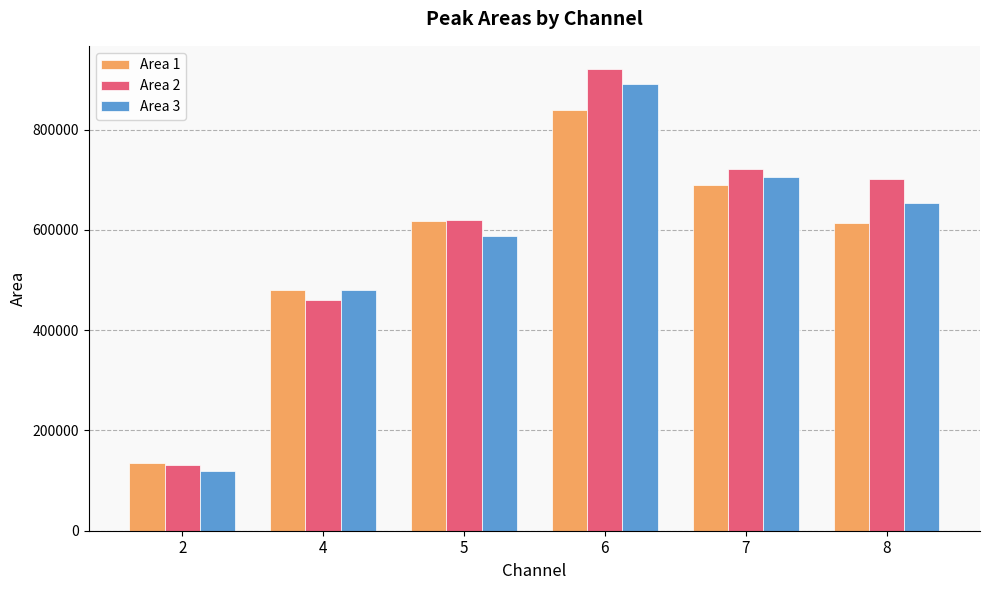

List the series in order of their peak value, lowest first.

Area 1, Area 3, Area 2